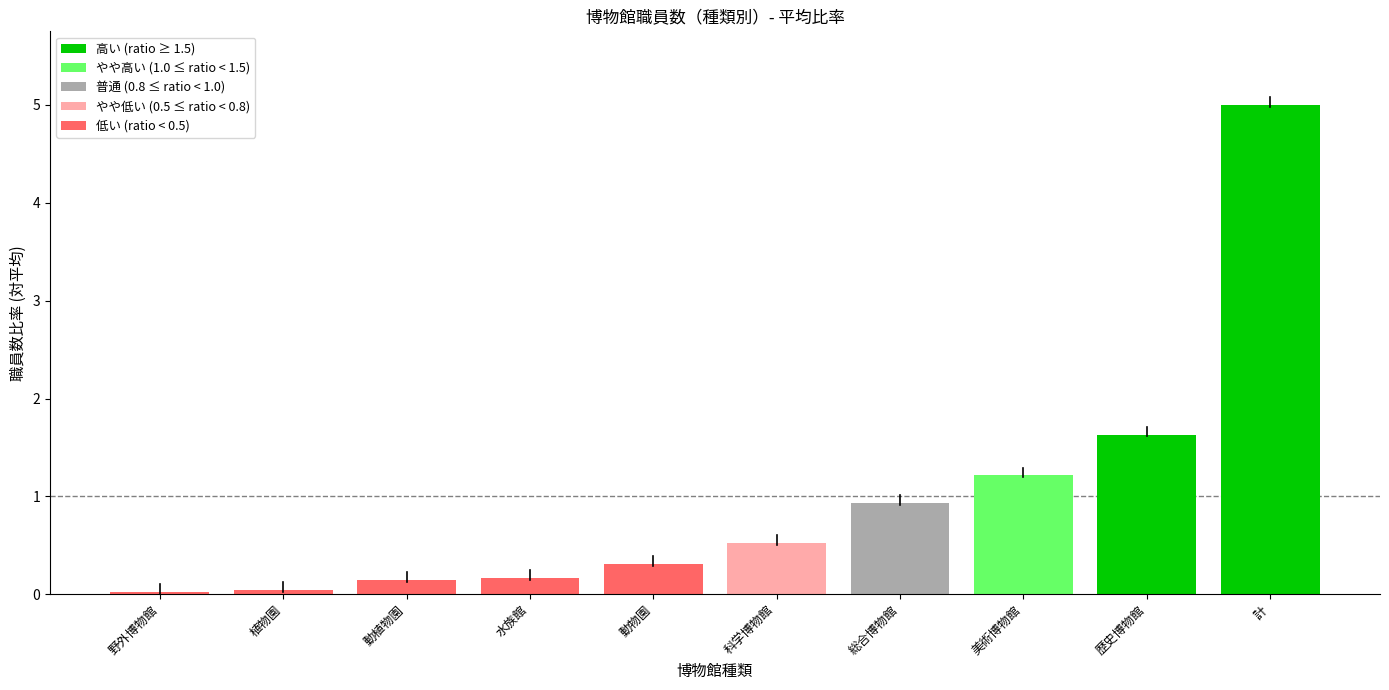

What position from the left is 科学博物館?

6